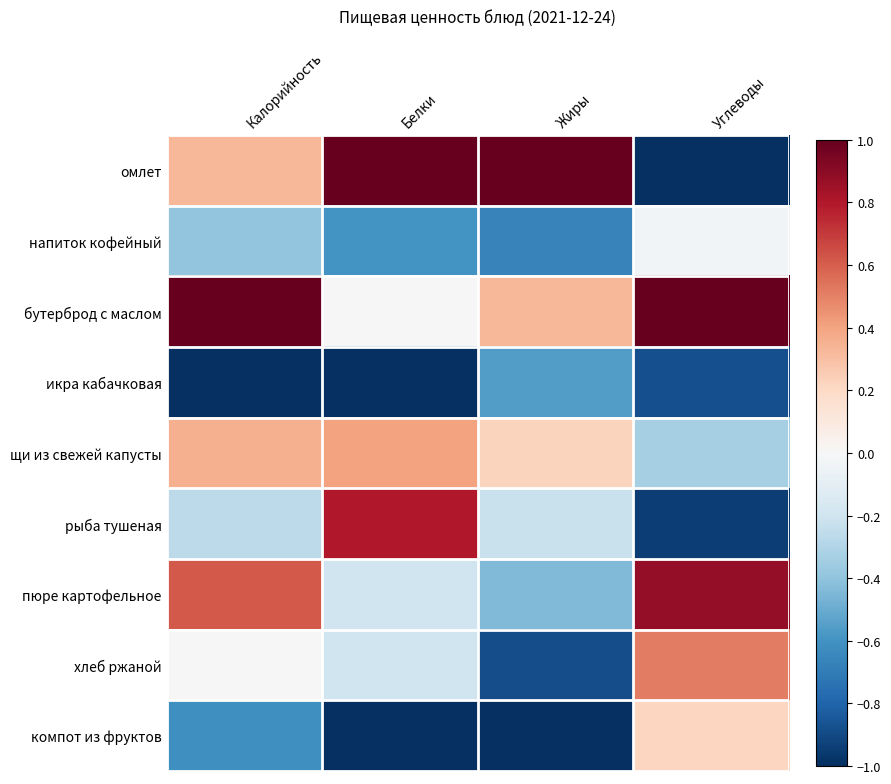

What is the greatest value displayed?

1.0